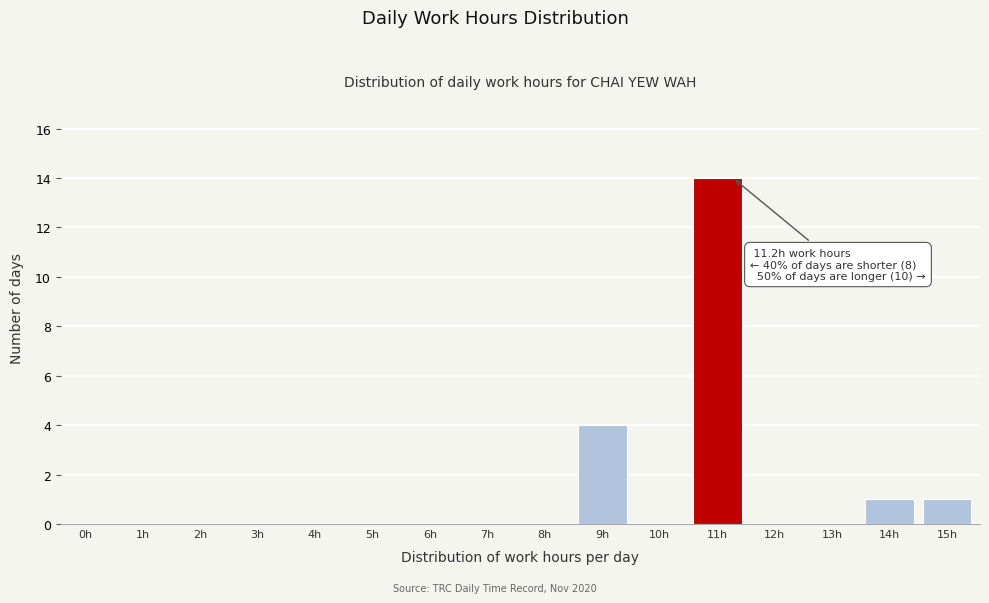

Where is the data nearest to the value 7?

9h